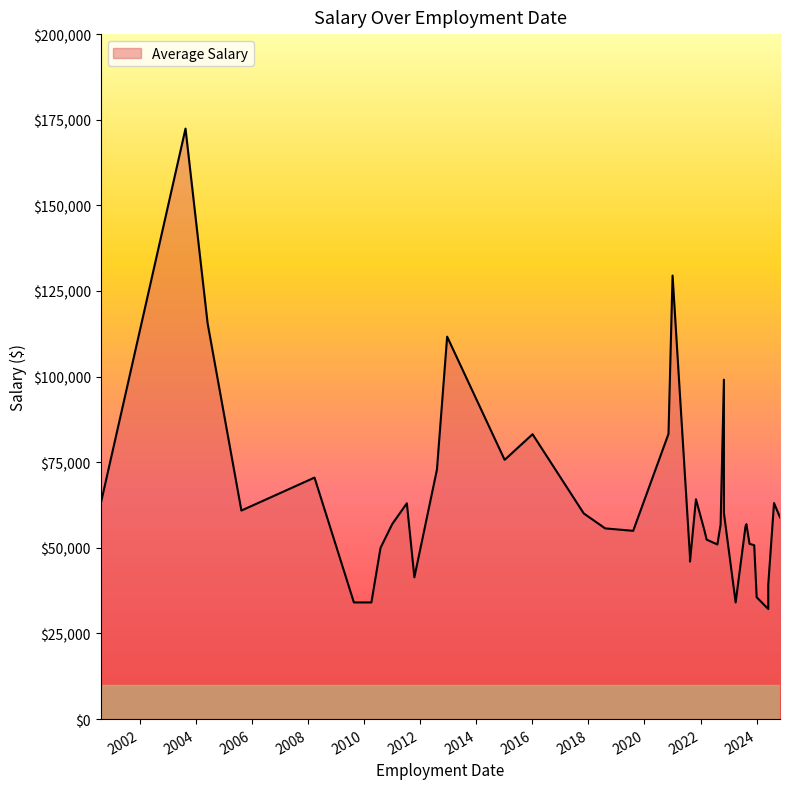

Where is the data nearest to the value 102268?

2022-11-01